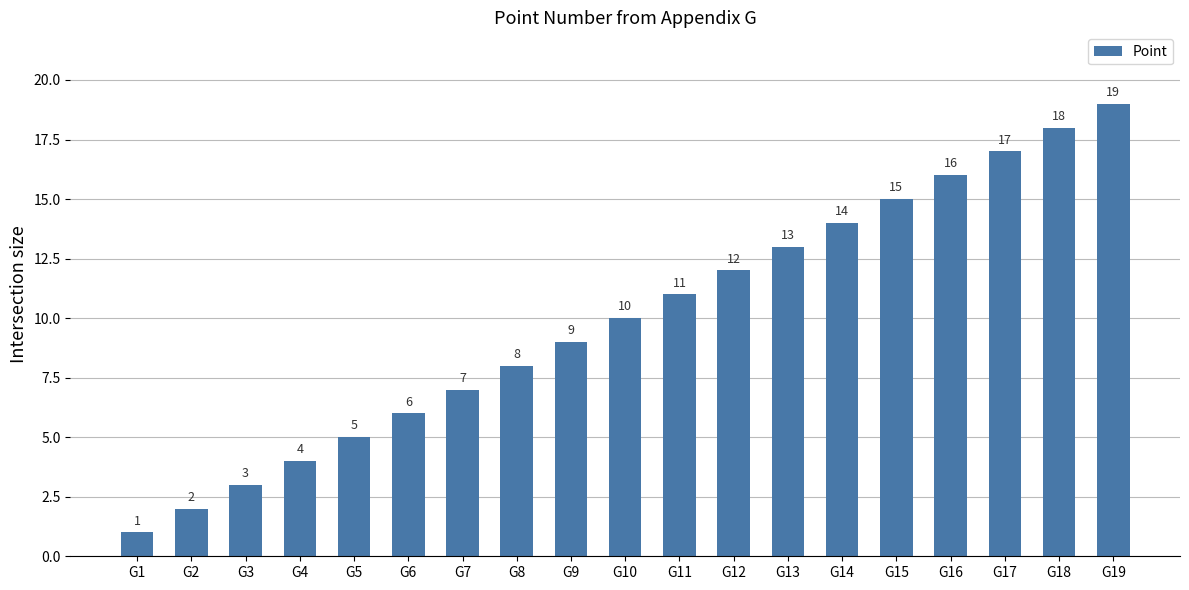

True or false: the data shows 3 at G3.

True